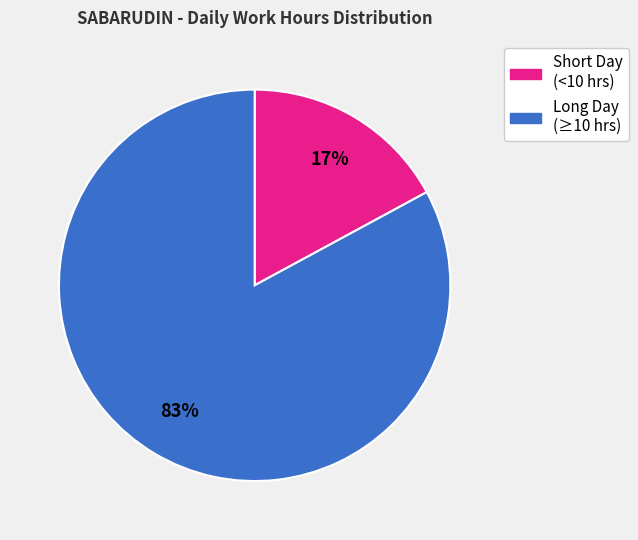

To the nearest percent, what is the average slice percentage?

50%